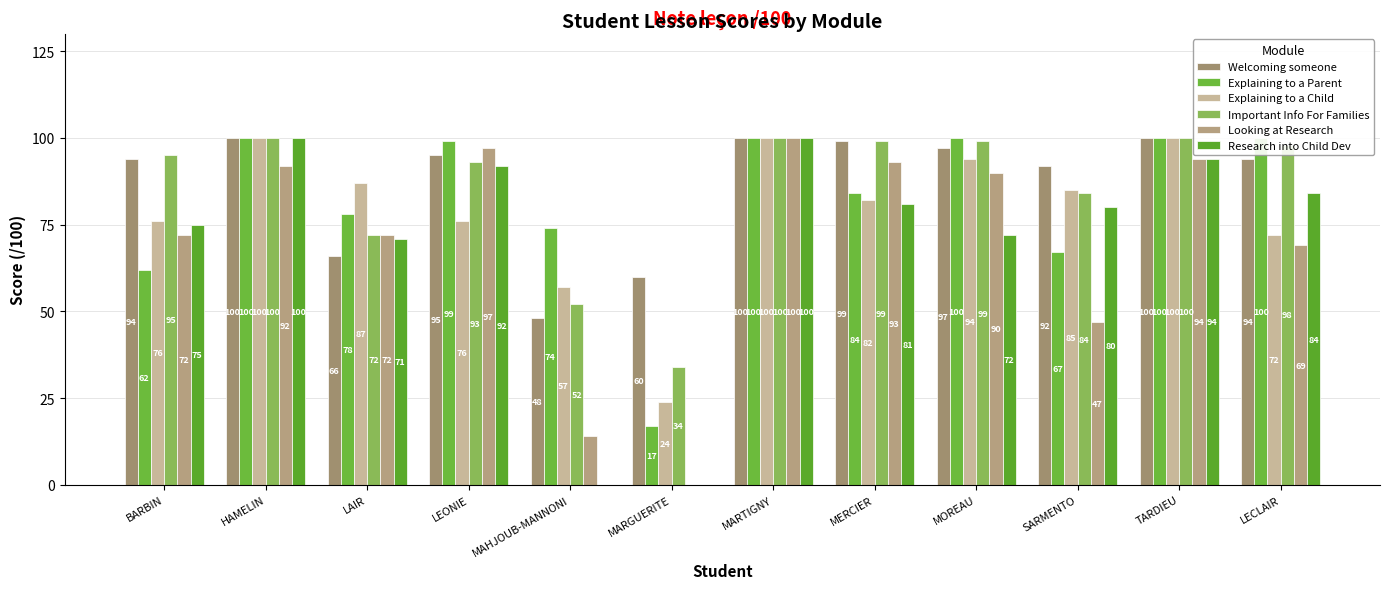

Is it true that Important Info For Families equals 100 at HAMELIN?

True